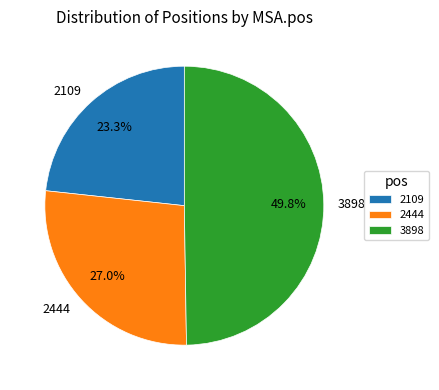

Count the number of slices in the pie.

3